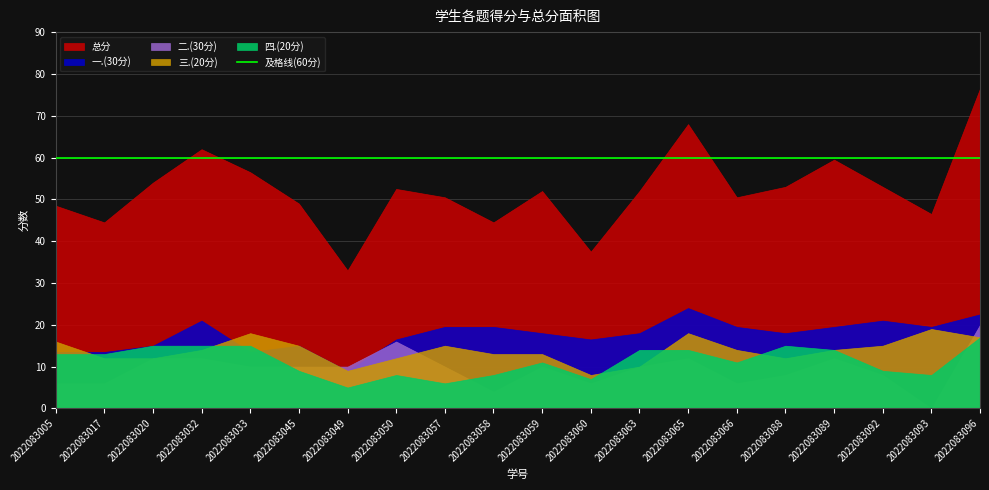

What is the sum of the 四.(20分) values at 2022083088 and 2022083020?

30.0